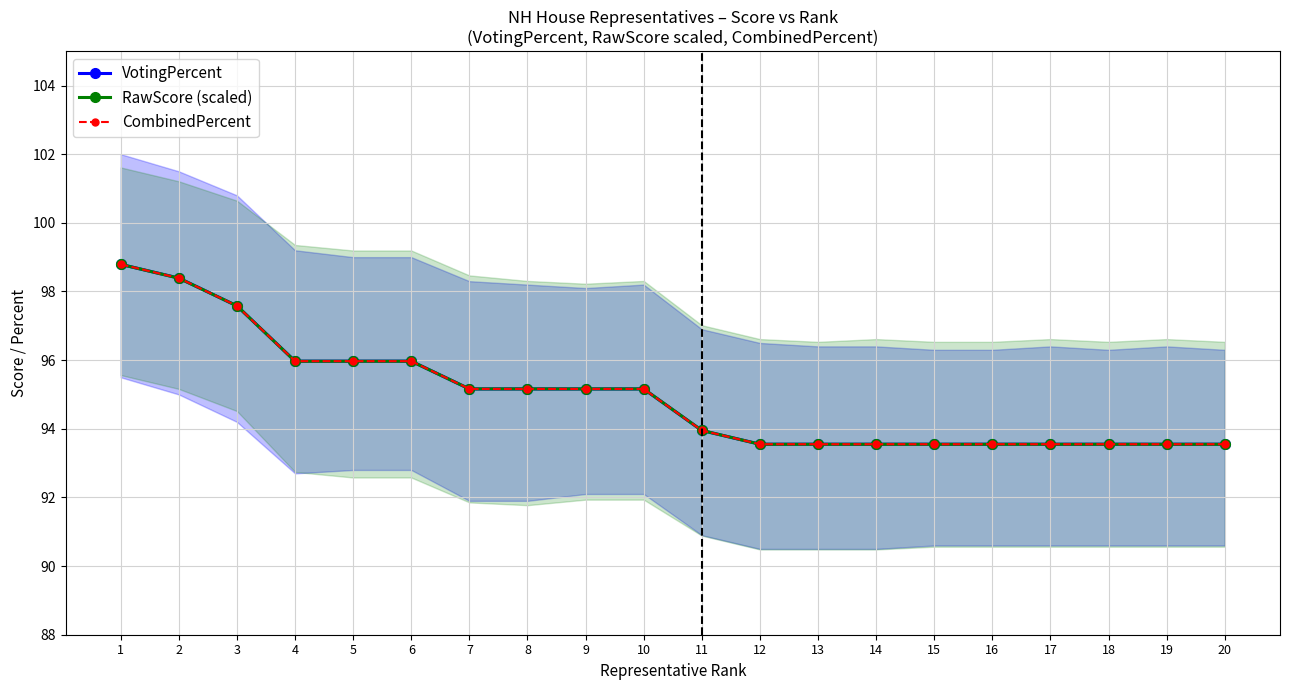

Is the value of RawScore (scaled) at 3 greater than the value of CombinedPercent at 17?

Yes